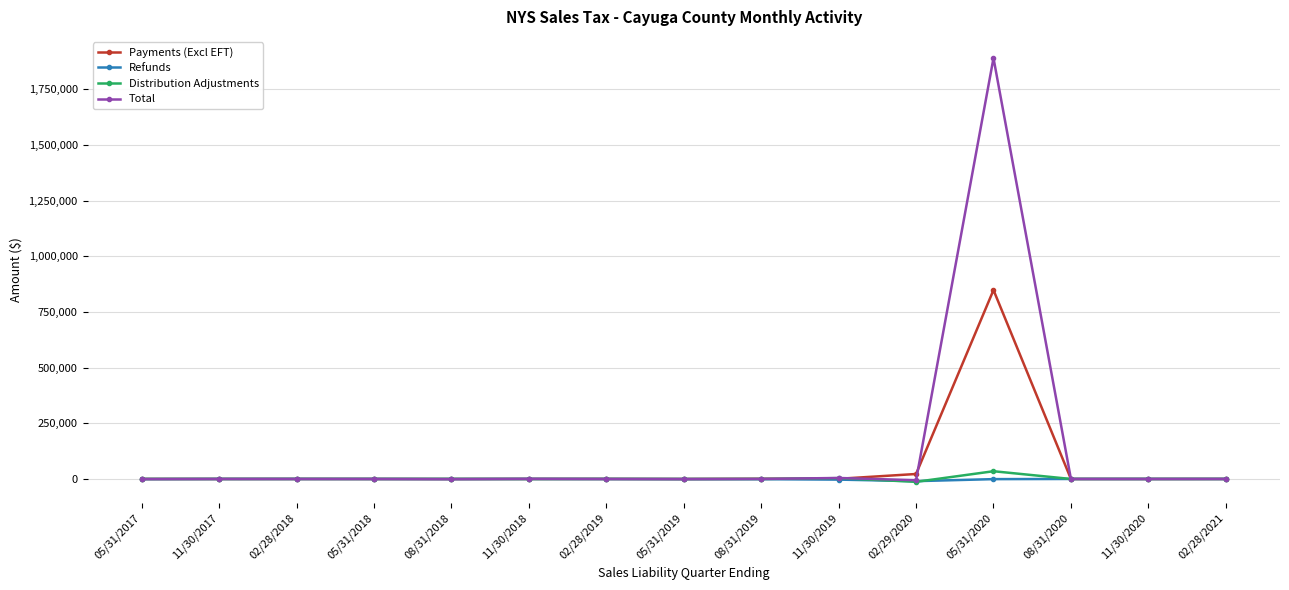

Is the value of Distribution Adjustments at 11/30/2019 greater than the value of Payments (Excl EFT) at 05/31/2020?

No